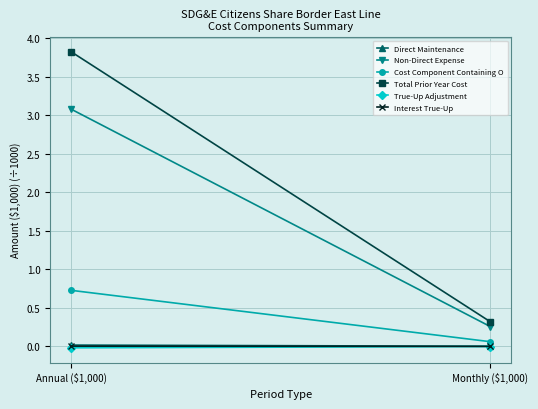

How many lines are shown in the chart?

6